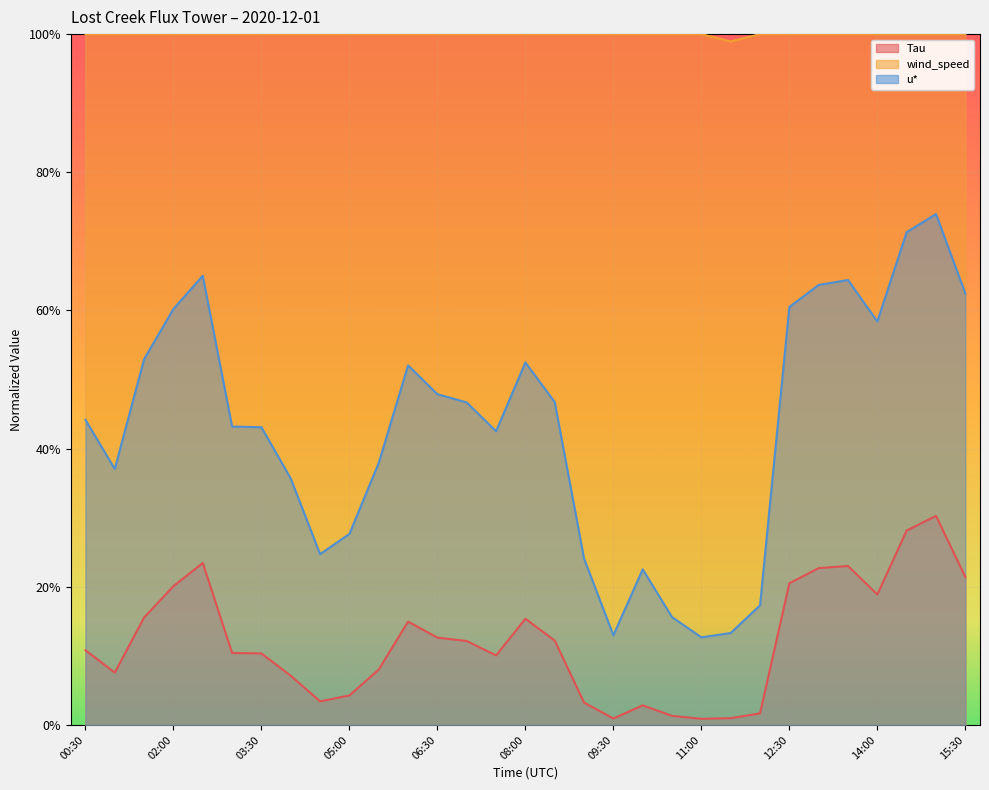

List the series in order of their peak value, highest first.

u*, Tau